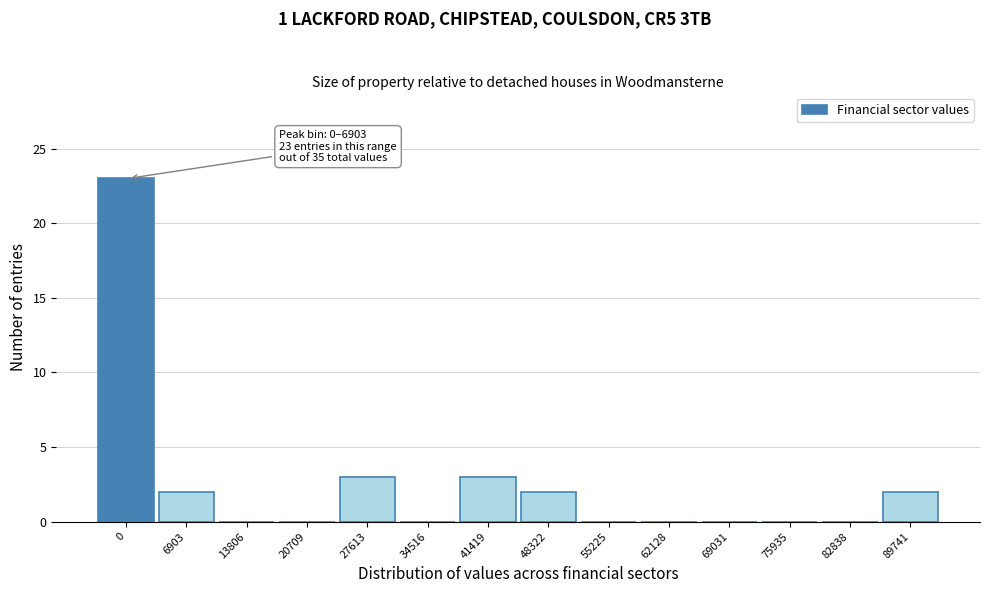

Reading left to right, list all the values displayed in this chart.

0=23	6903=2	13806=0	20709=0	27613=3	34516=0	41419=3	48322=2	55225=0	62128=0	69031=0	75935=0	82838=0	89741=2